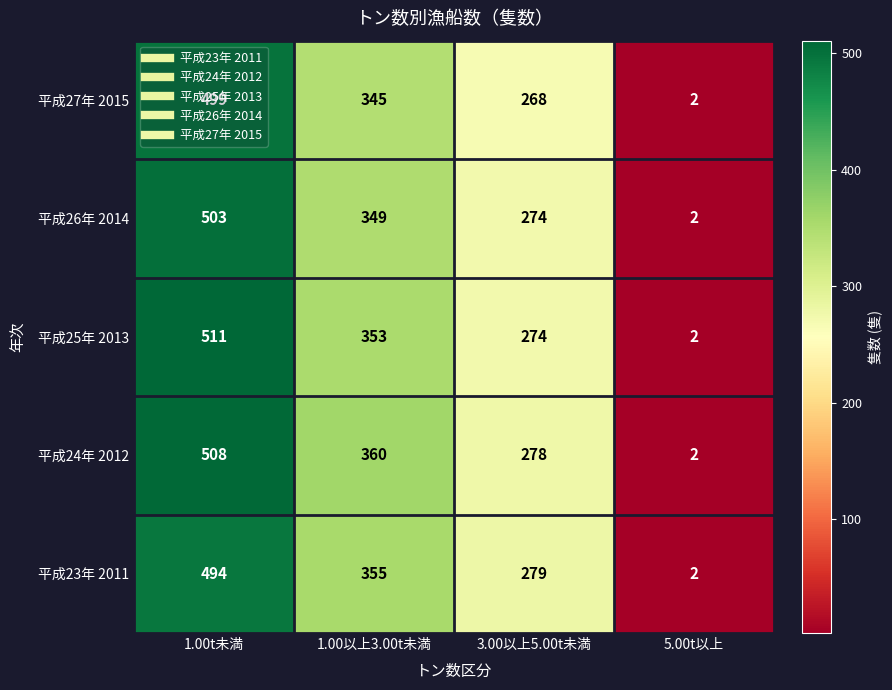

What is the spread (max minus min) of values at 1.00以上3.00t未満?

15